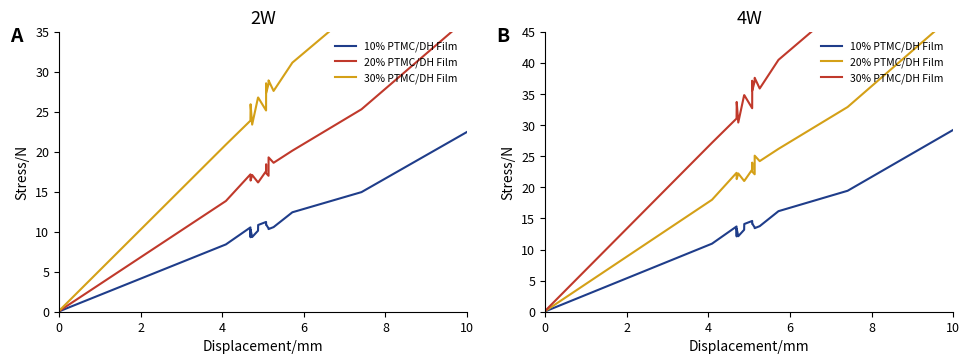

What is the label of the 2nd point from the right?

15